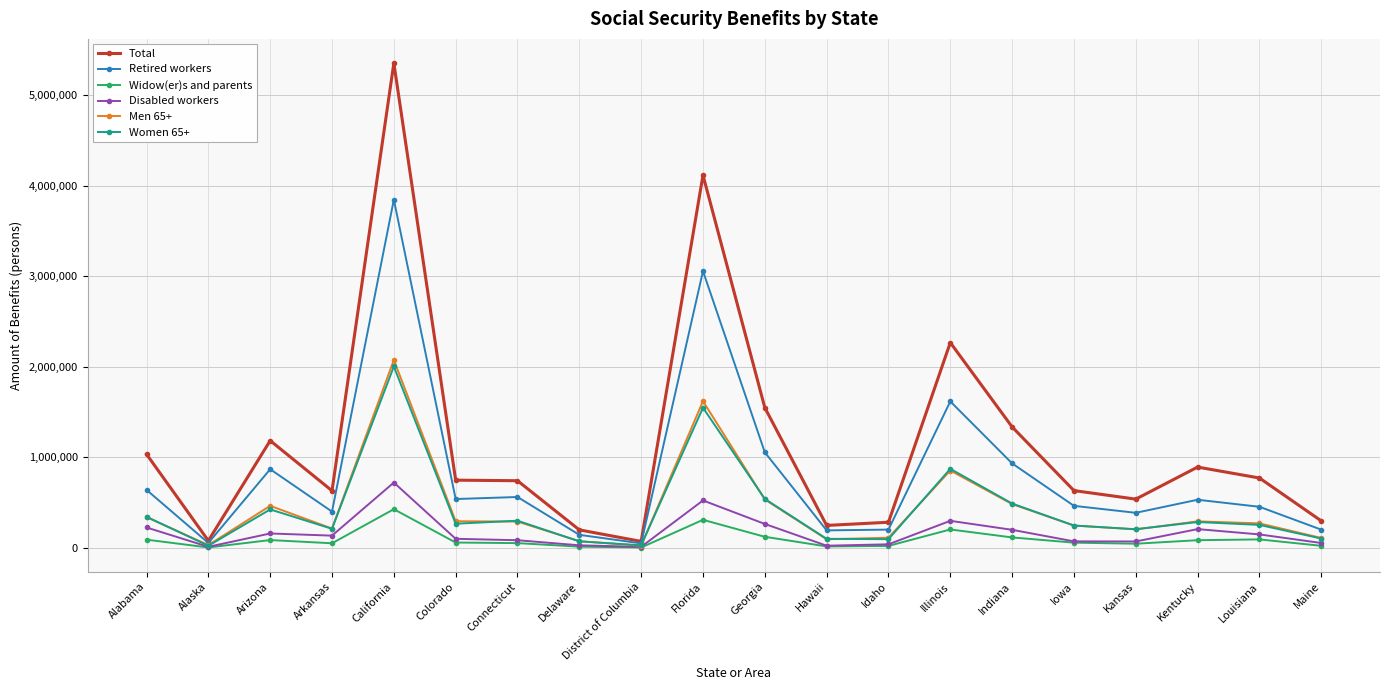

What is the total value across all series at Idaho?

759984